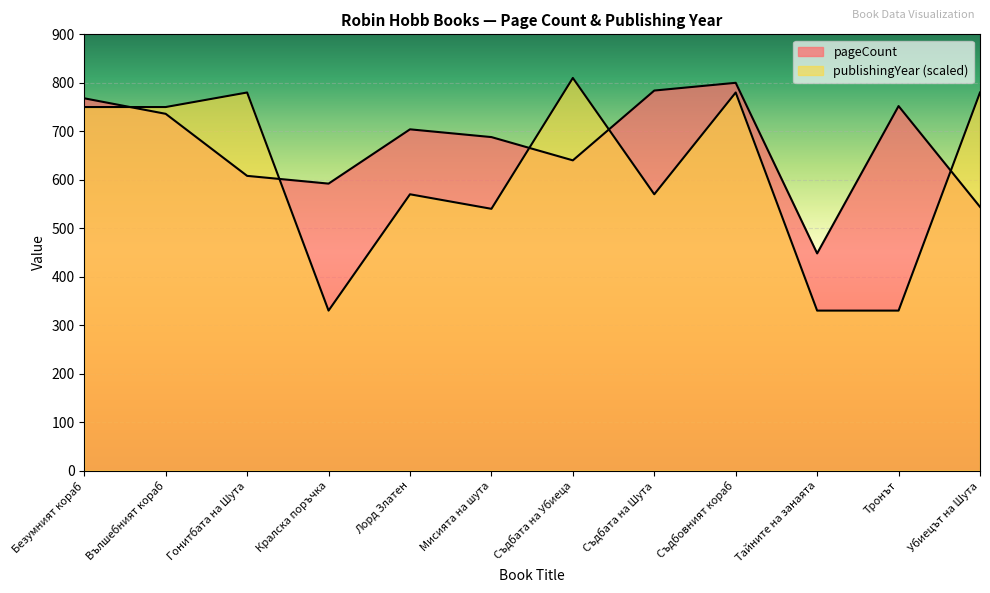

How many interior local peaks does the publishingYear series have?

4